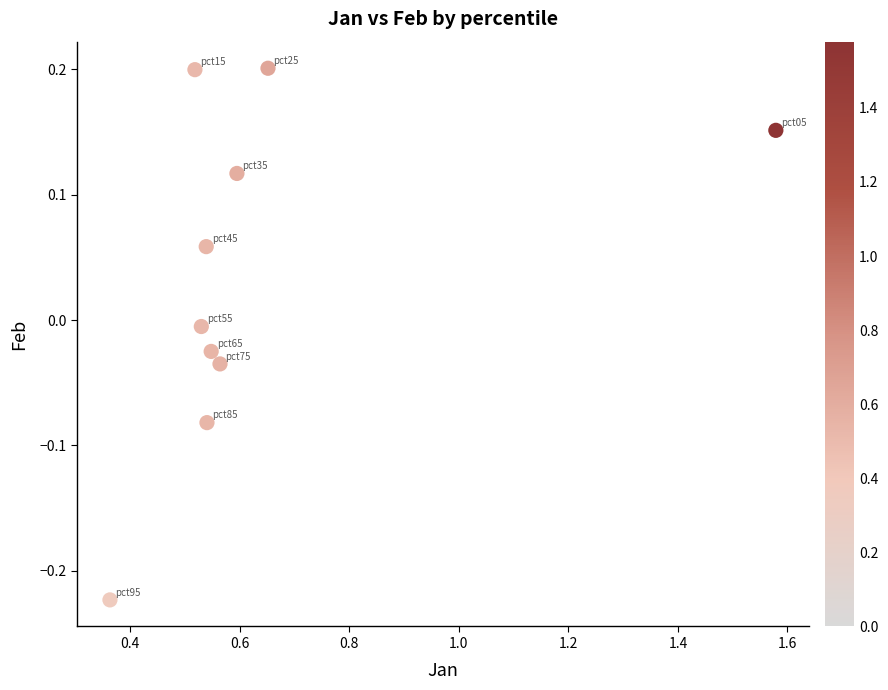

What is the range of X values (max minus min)?

1.2